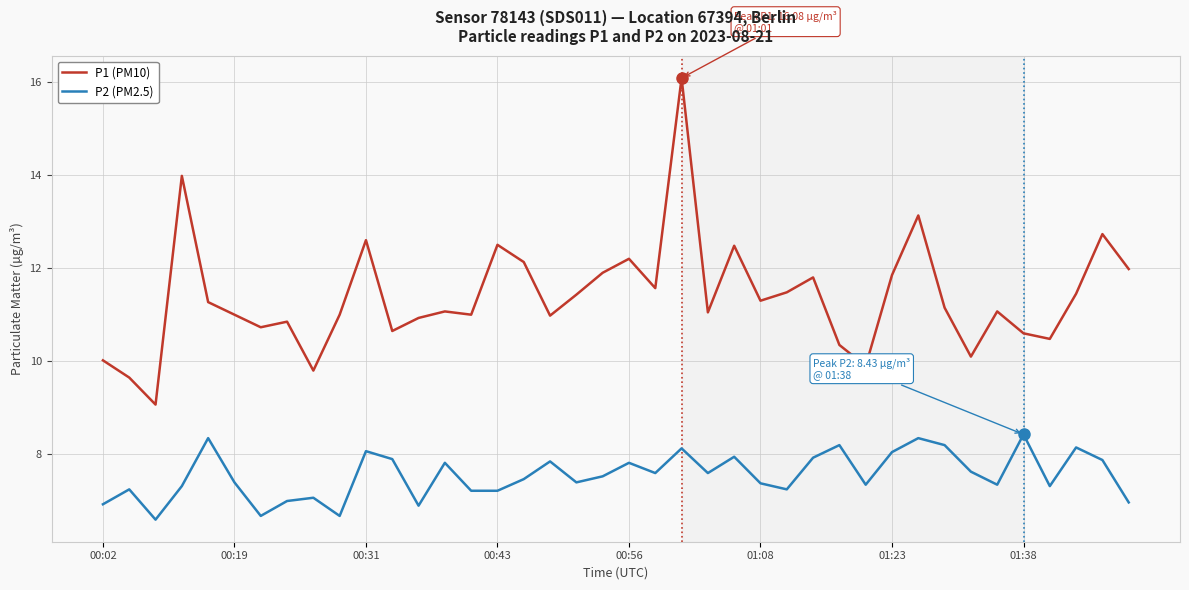

What is the minimum value for P1 (PM10)?

9.1